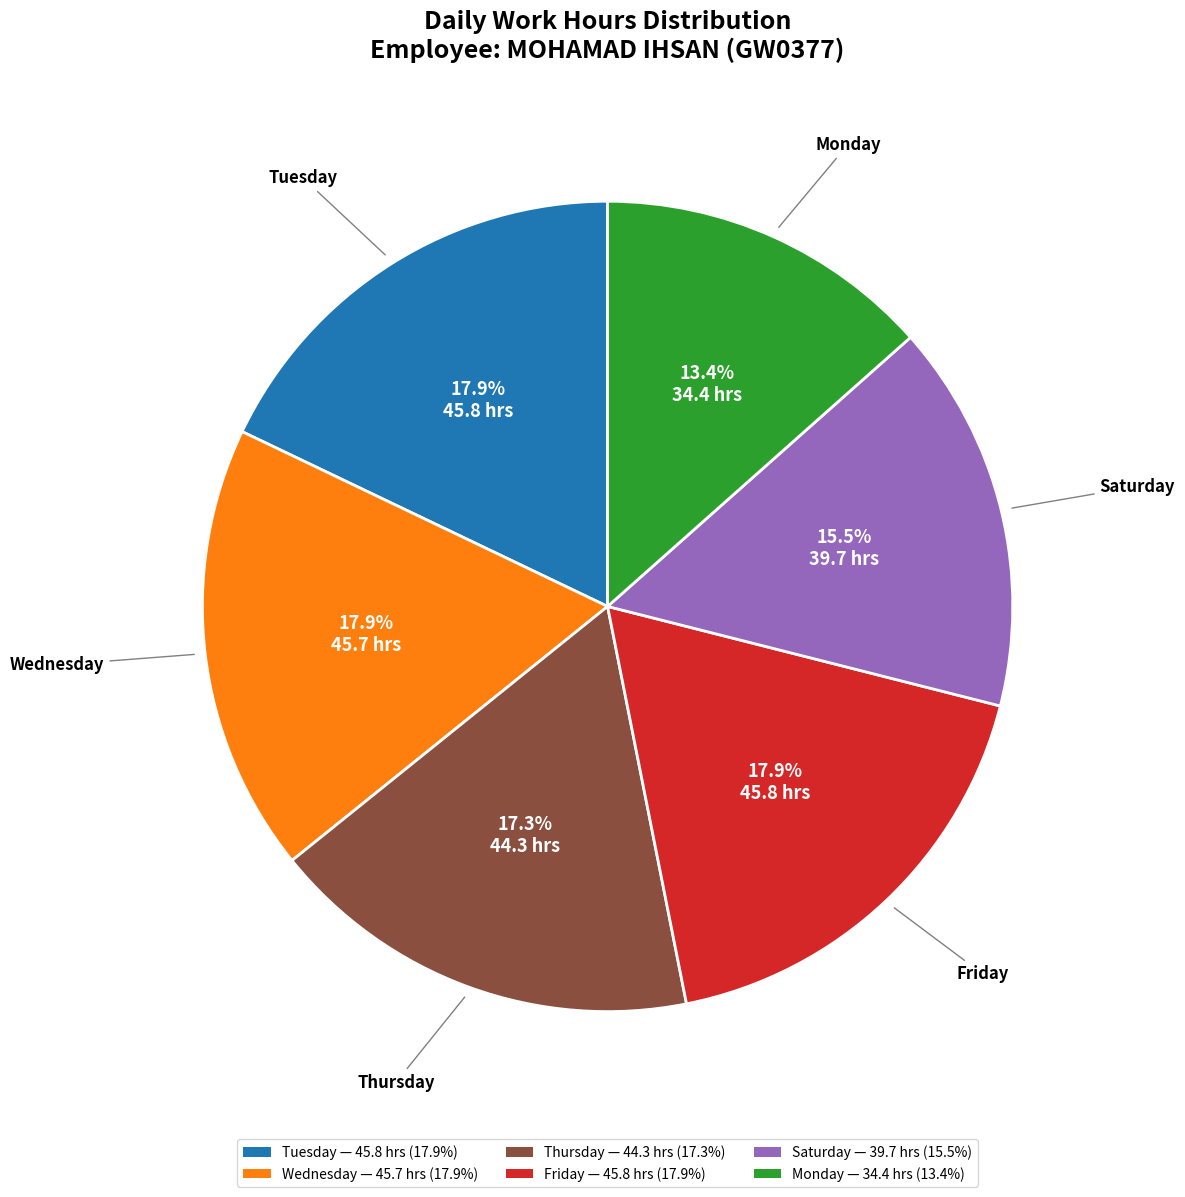

Is there any slice that represents more than half of the pie?

No